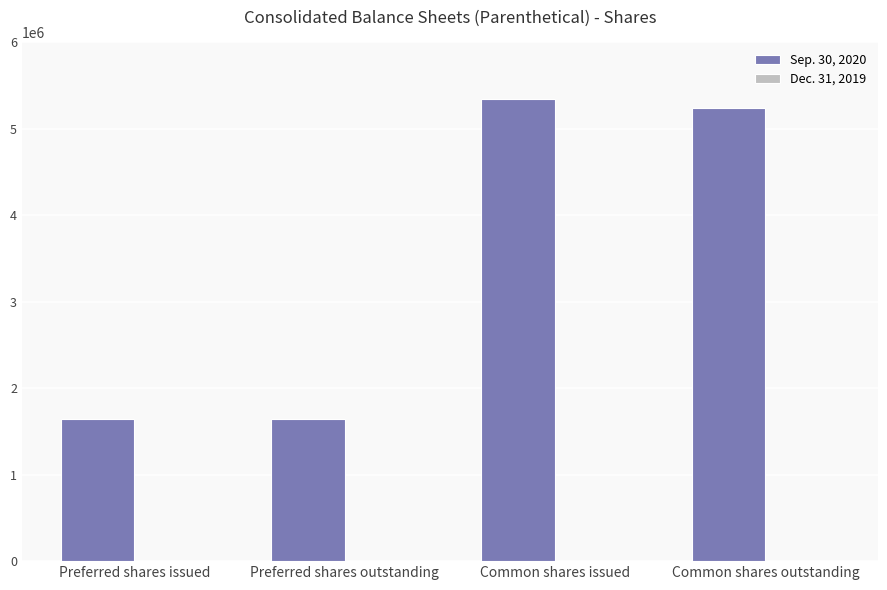

Does the chart contain stacked bars?

No